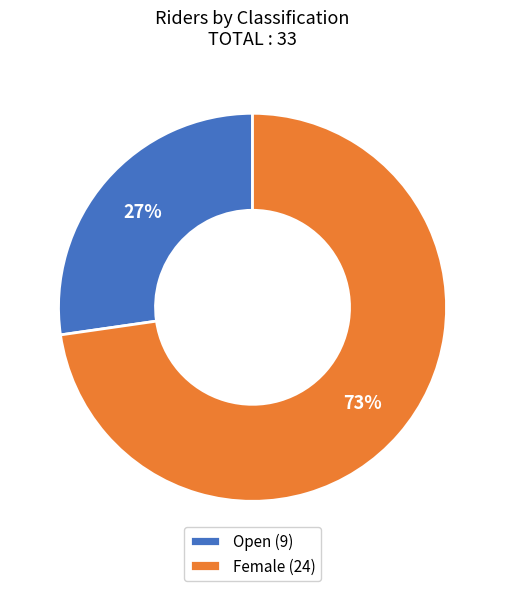

Which has a higher value, Open (9) or Female (24)?

Female (24)